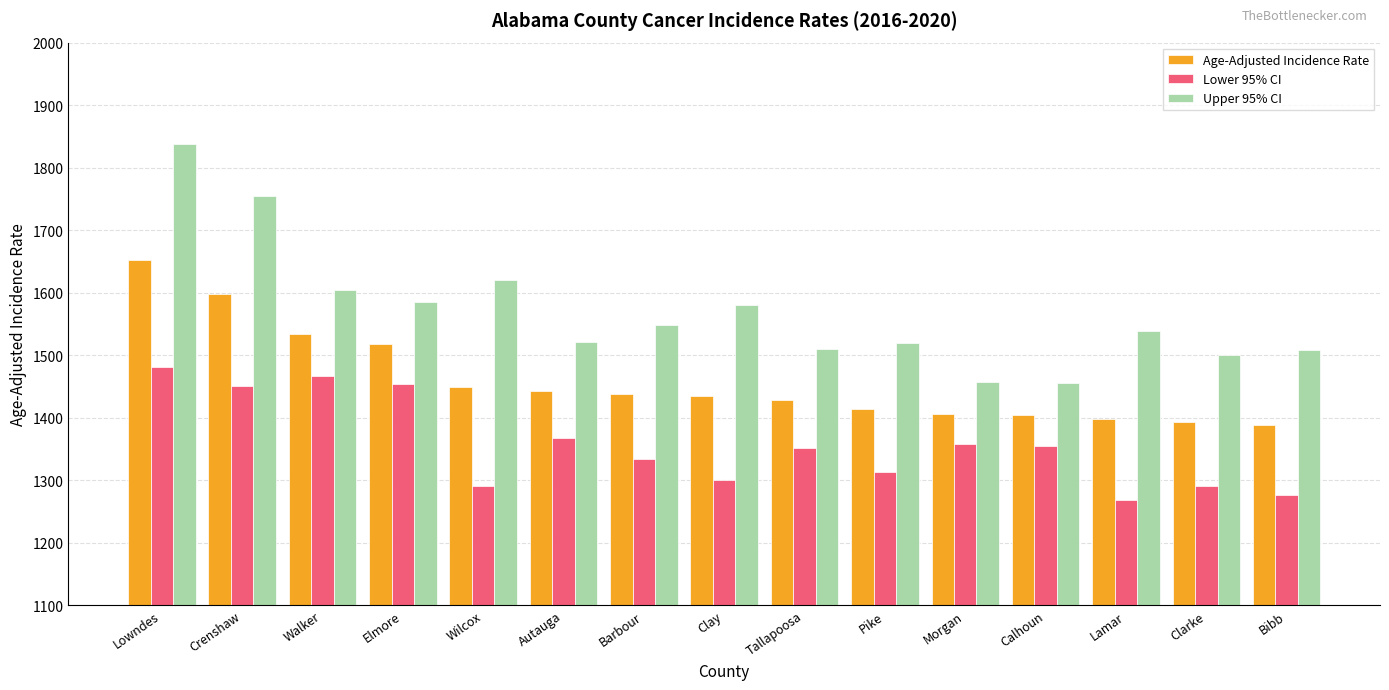

What is the sum of all Age-Adjusted Incidence Rate values?

21901.6